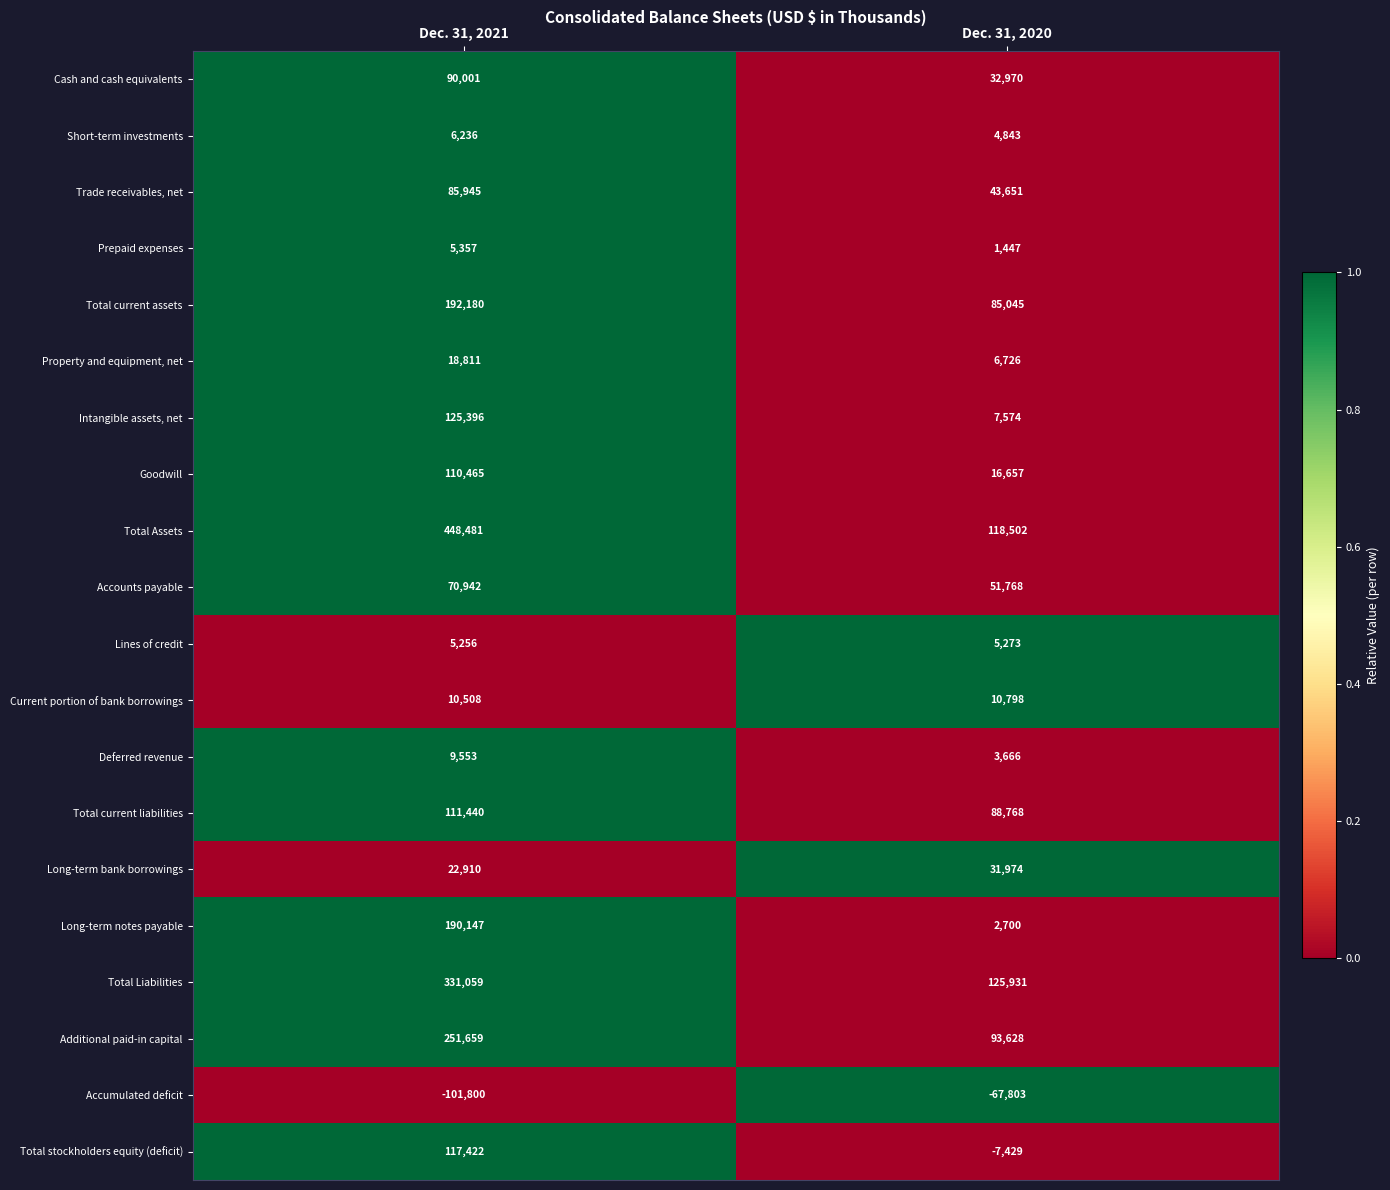

List the series in order of their peak value, highest first.

Total Assets, Total Liabilities, Additional paid-in capital, Total current assets, Long-term notes payable, Intangible assets, net, Total stockholders equity (deficit), Total current liabilities, Goodwill, Cash and cash equivalents, Trade receivables, net, Accounts payable, Long-term bank borrowings, Property and equipment, net, Current portion of bank borrowings, Deferred revenue, Short-term investments, Prepaid expenses, Lines of credit, Accumulated deficit